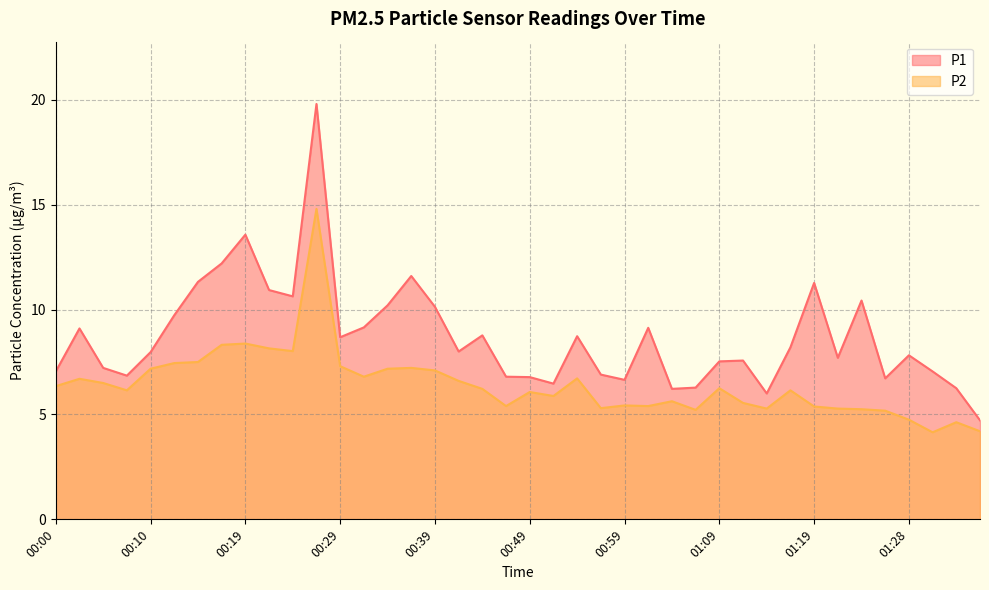

How many lines are shown in the chart?

2